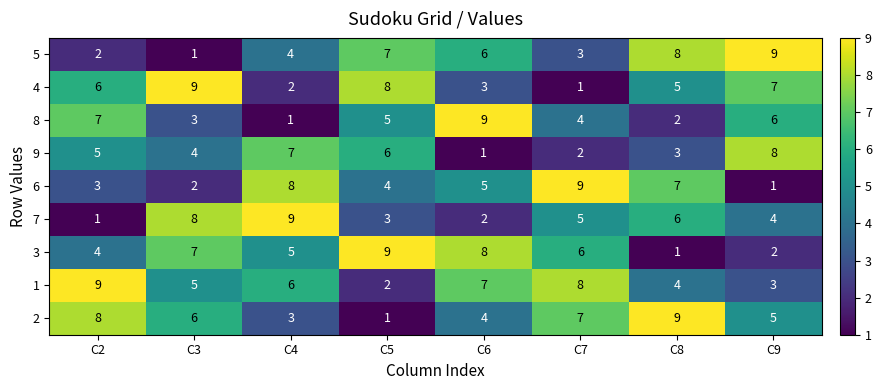

At C7, list the series in order from largest to smallest.

6, 1, 2, 3, 7, 8, 5, 9, 4